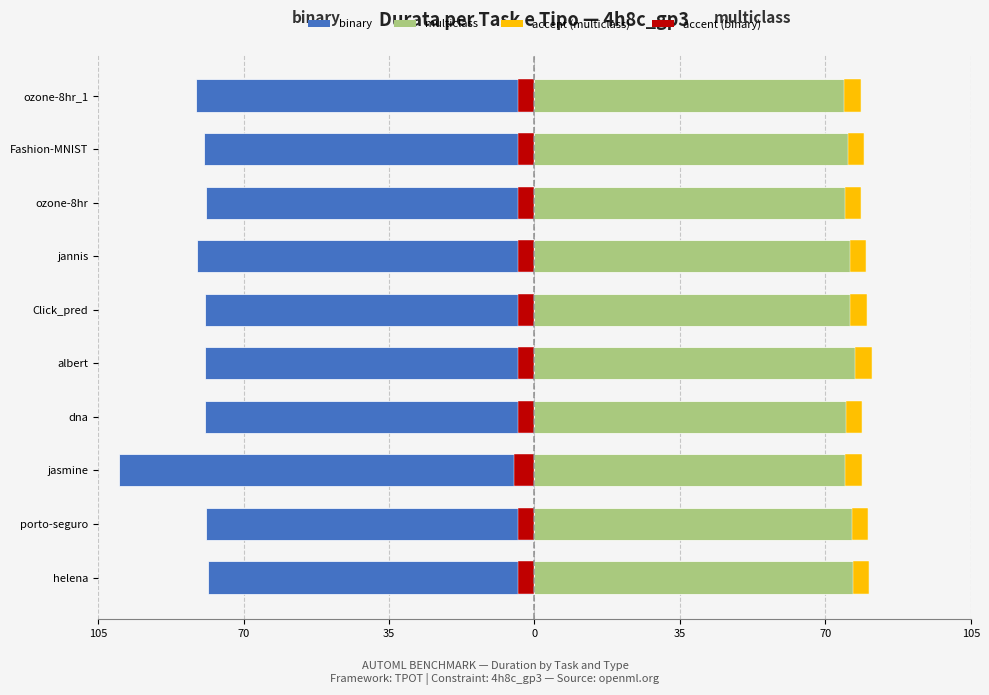

What is the value of the multiclass bar at the 10th from the left?

78.5